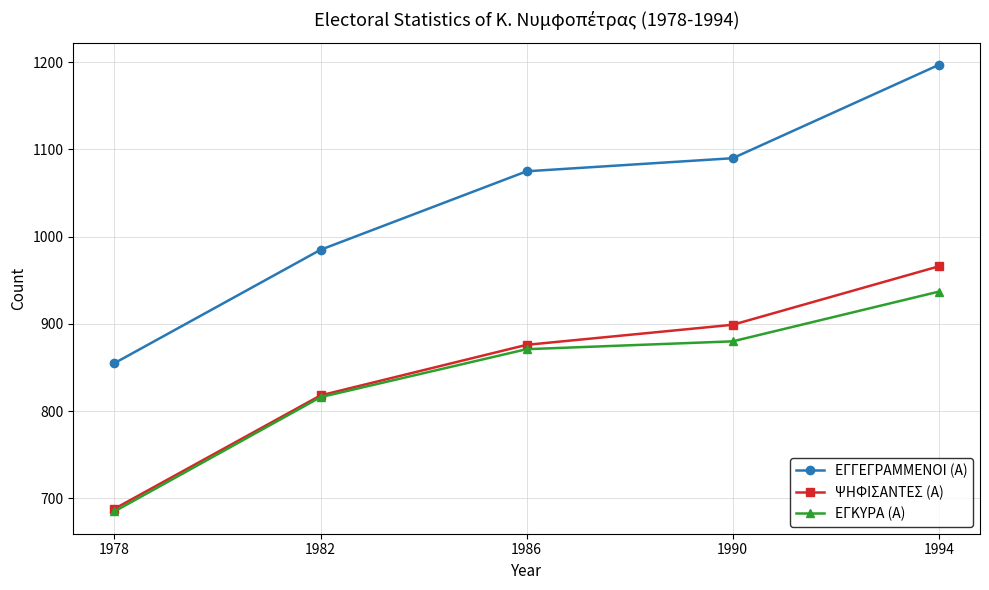

Which category has the highest value across all series?

1994